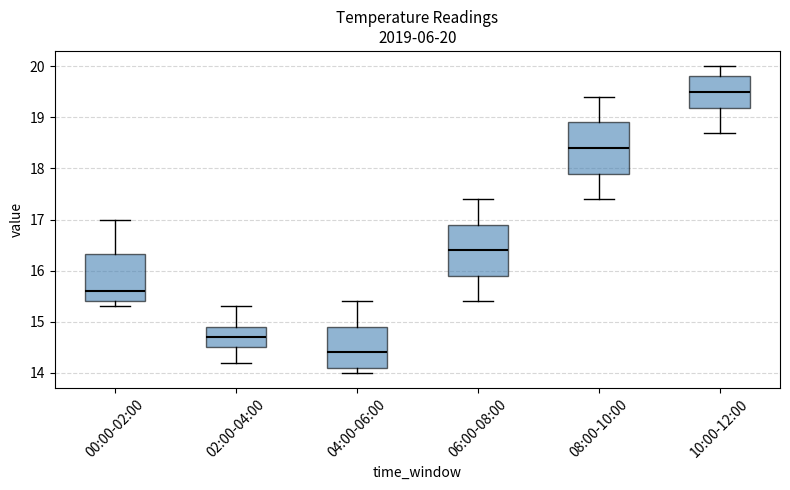

Which box's median line is the lowest?

04:00-06:00